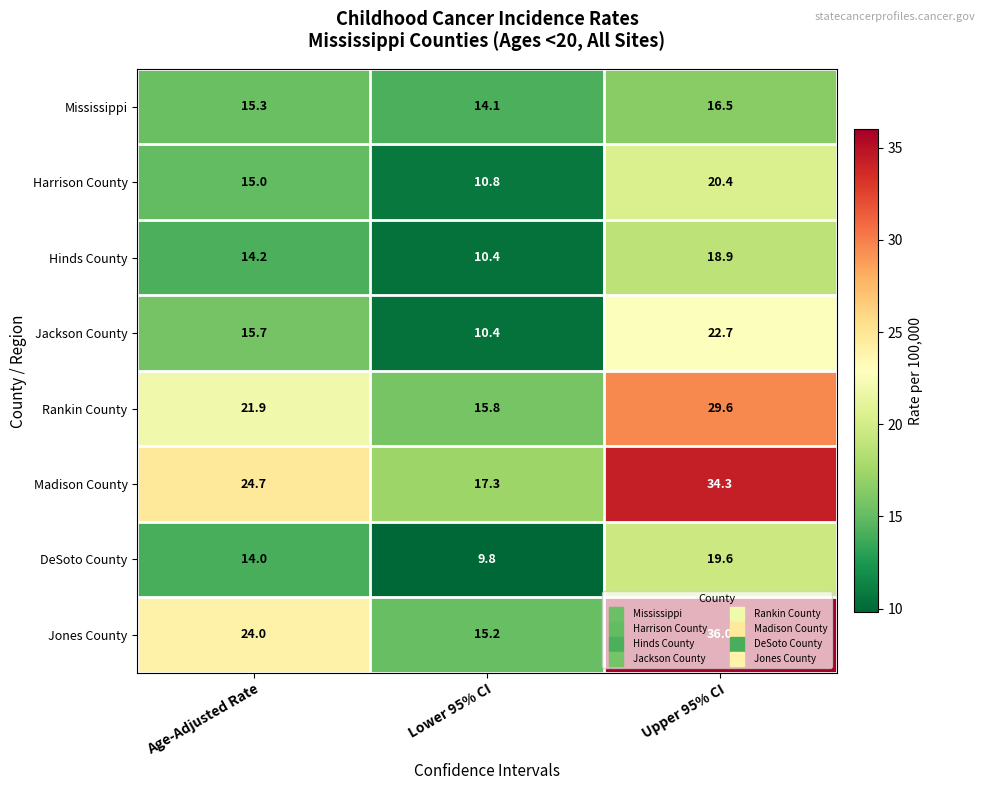

The value of Madison County at Upper 95% CI is 48.5. True or false?

False